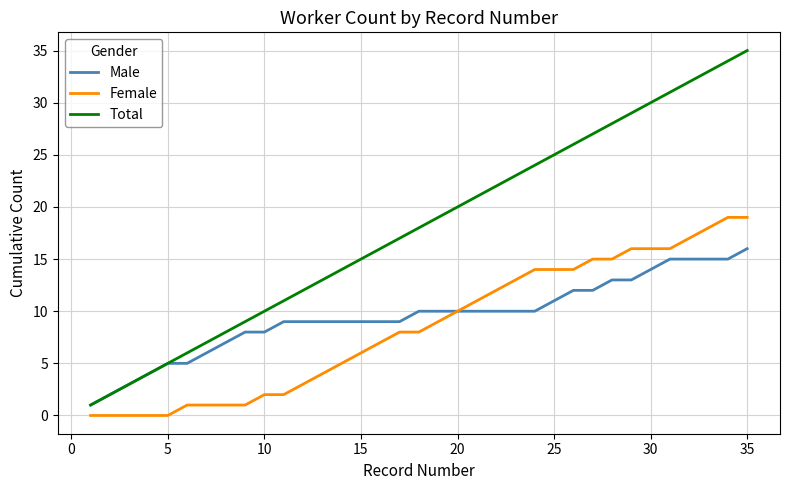

What is the difference between the maximum and minimum values in the Female series?

19